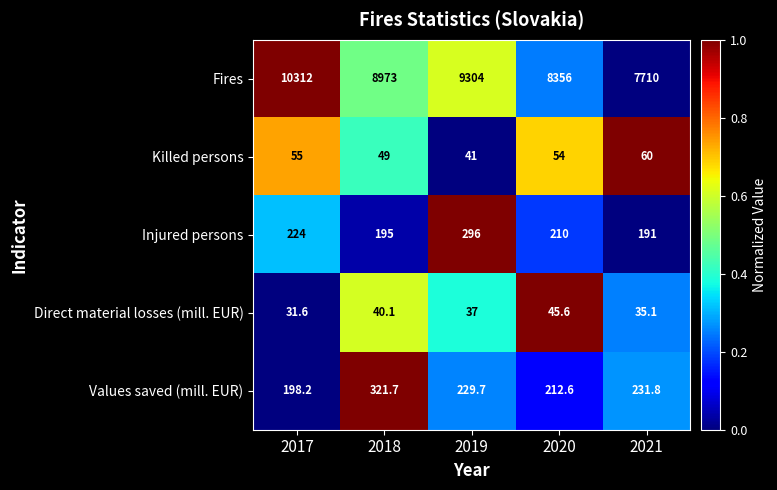

True or false: Injured persons has a value of 224.0 at 2017.

True